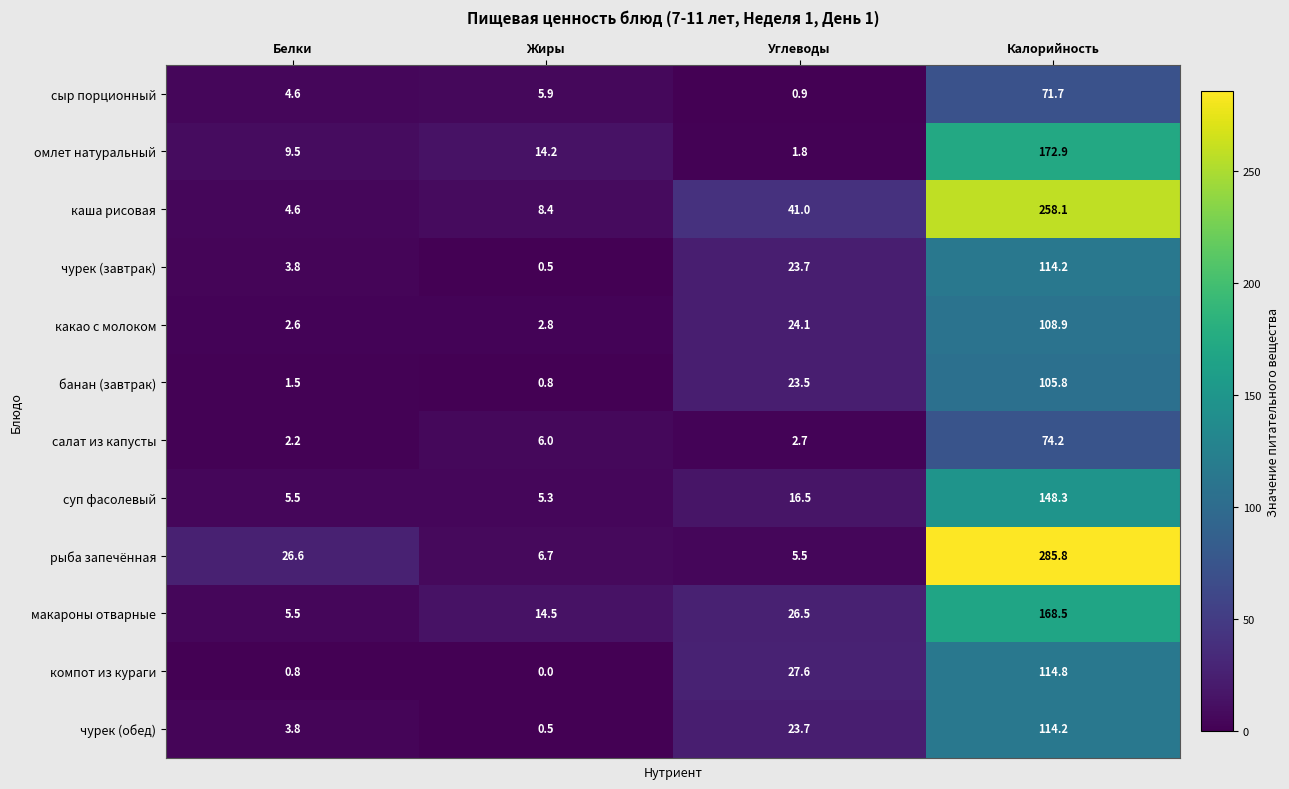

Is it true that суп фасолевый equals 5.9 at Углеводы?

False